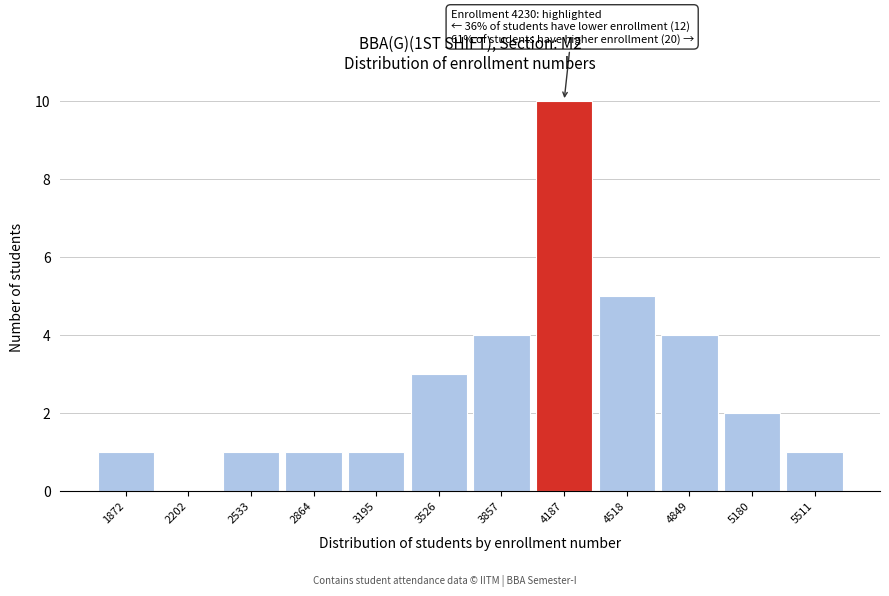

Reading left to right, what are all the values shown in this chart?

1872=1	2202=0	2533=1	2864=1	3195=1	3526=3	3857=4	4187=10	4518=5	4849=4	5180=2	5511=1